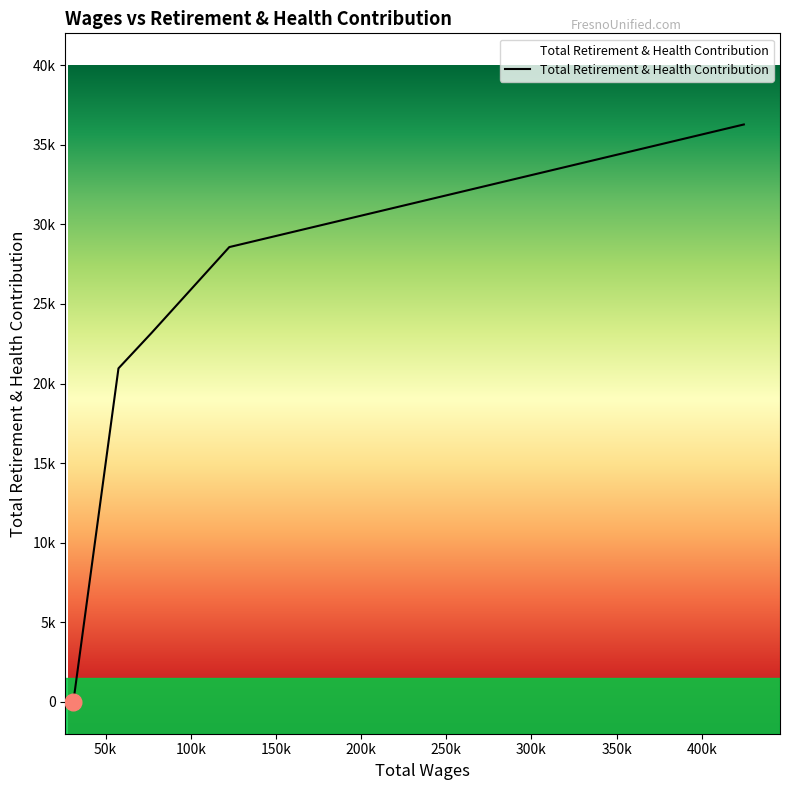

What is the average value?

21797